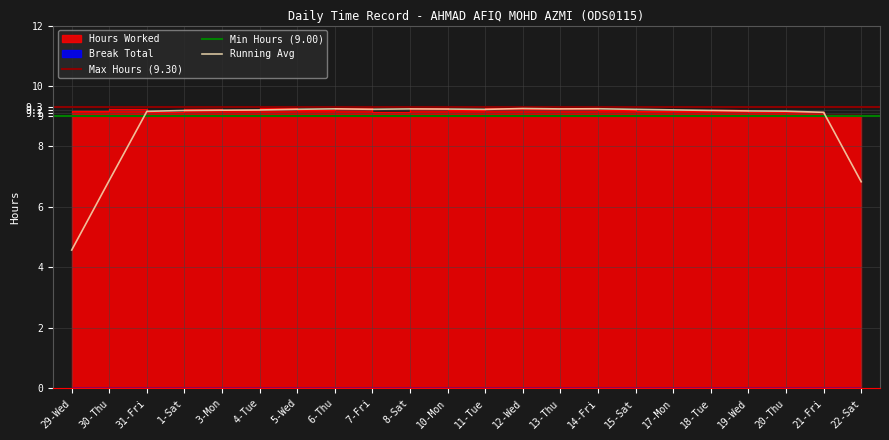

The value of Running Avg at 8-Sat is 5.8. True or false?

False